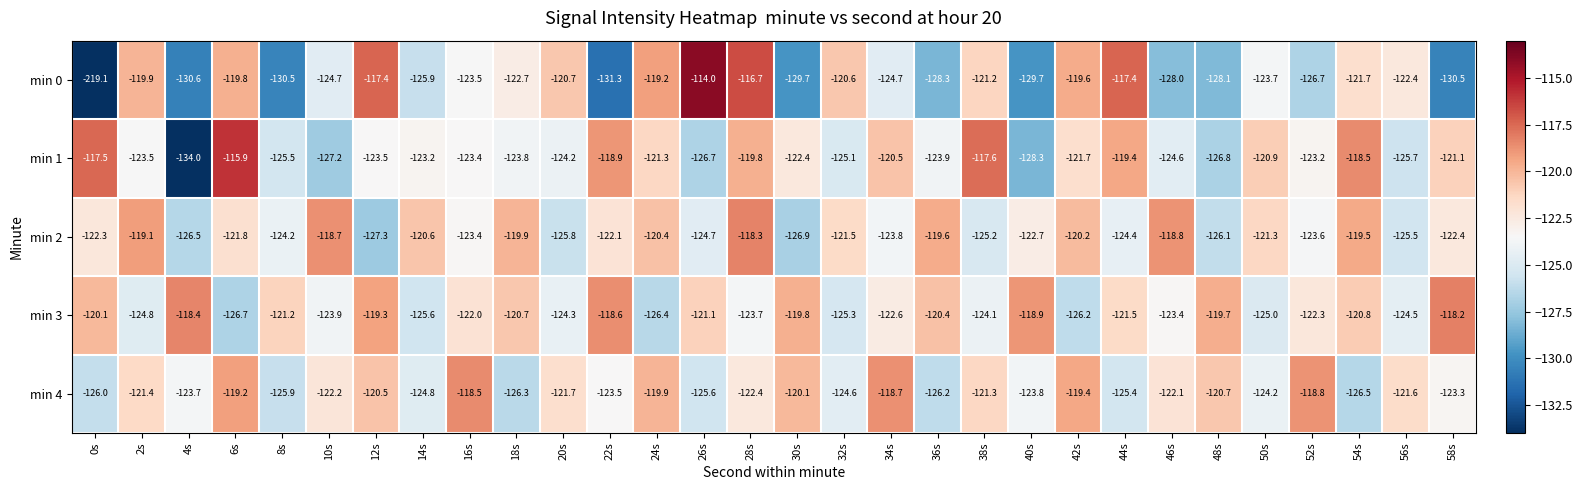

What is the smallest value displayed?

-219.1